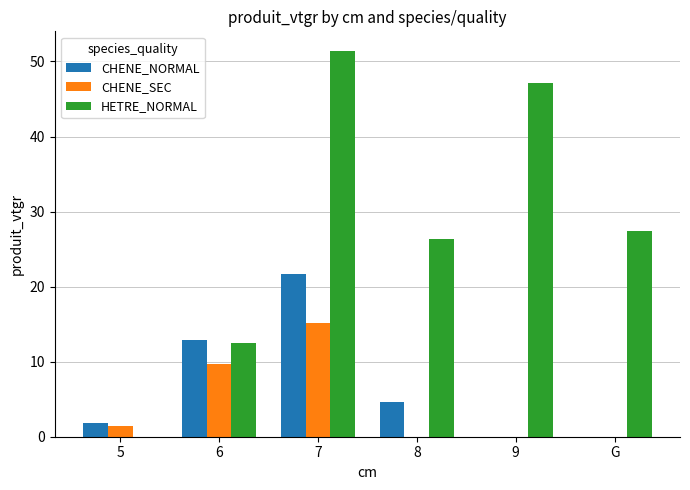

True or false: CHENE_SEC has a value of -9.4 at 9.

False